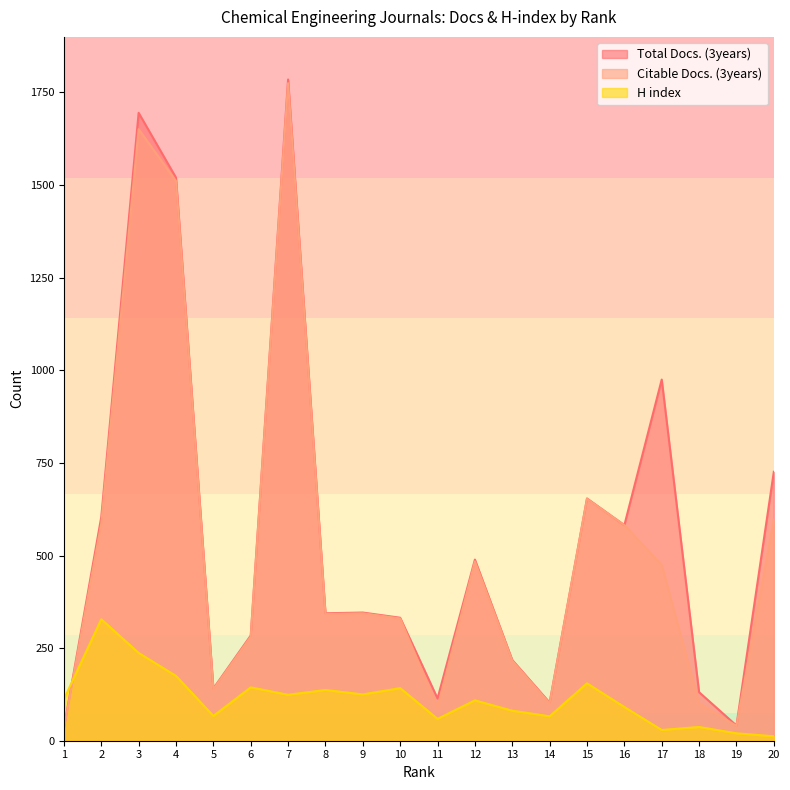

What are all the series names shown in the legend?

Total Docs. (3years), Citable Docs. (3years), H index